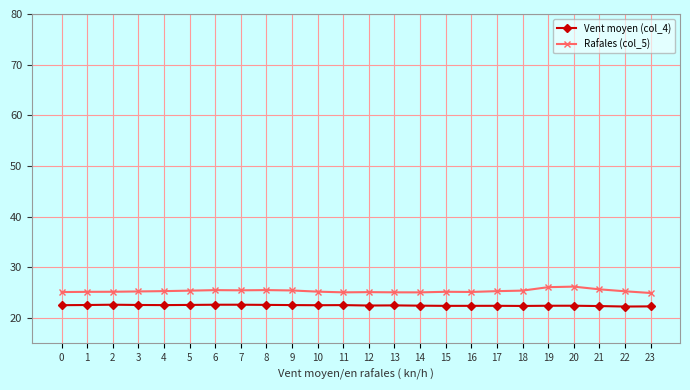

What is the maximum value for Vent moyen (col_4)?

22.6